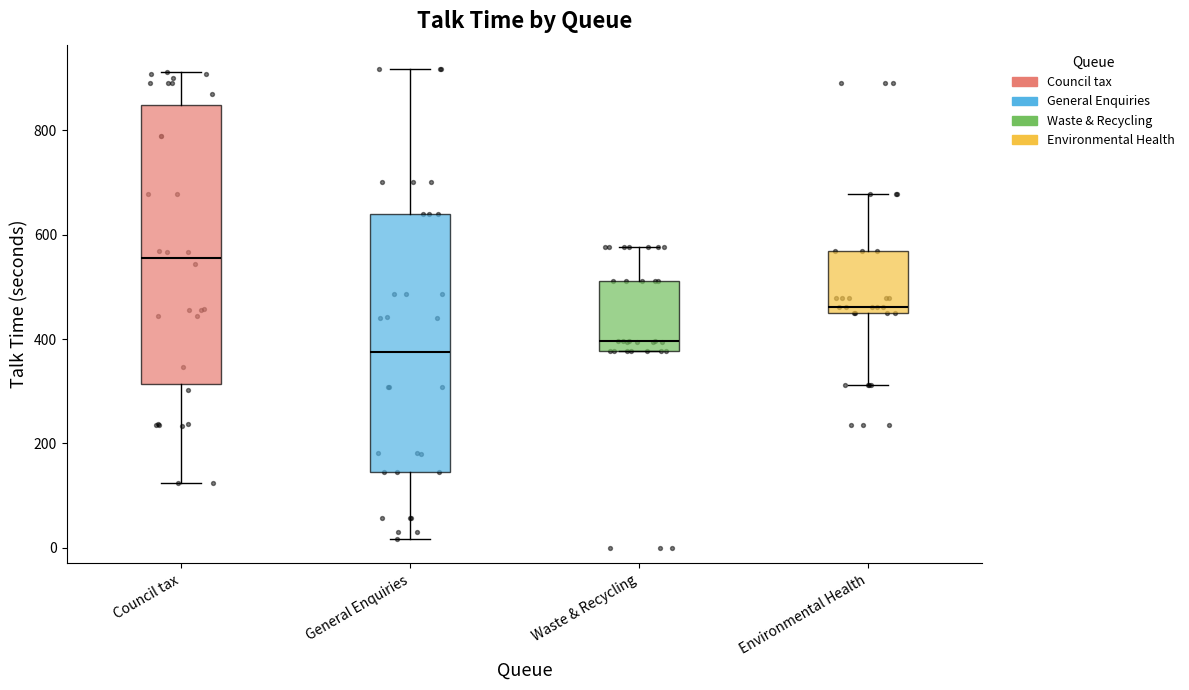

Which box is the tallest, from its lower edge to its upper edge?

Council tax